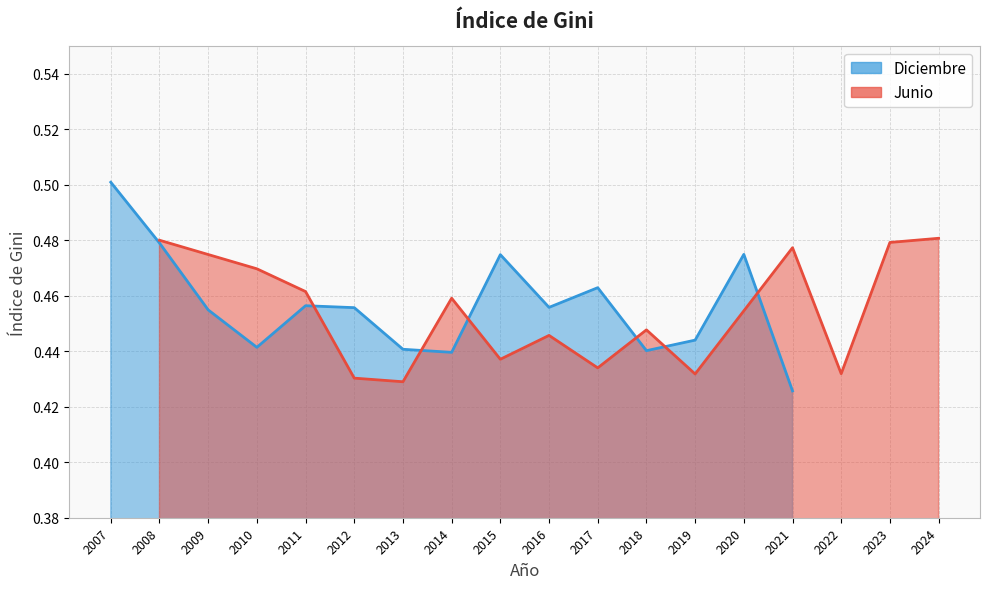

How many distinct data groups are displayed?

2